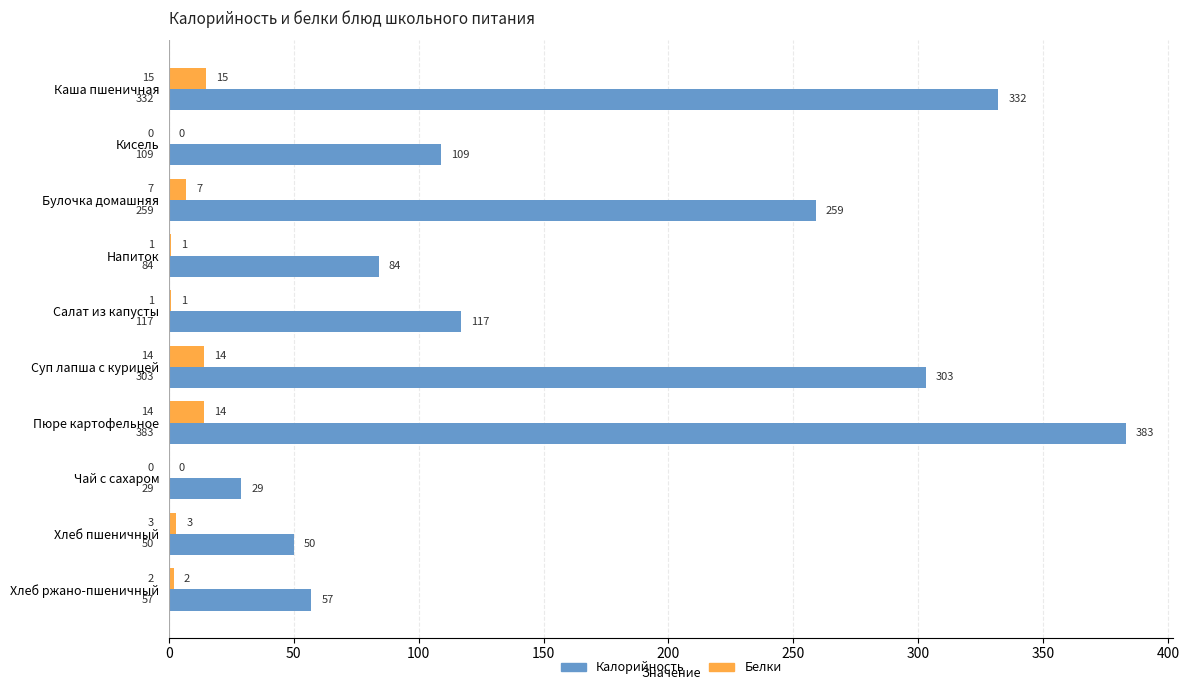

How many distinct data groups are displayed?

2